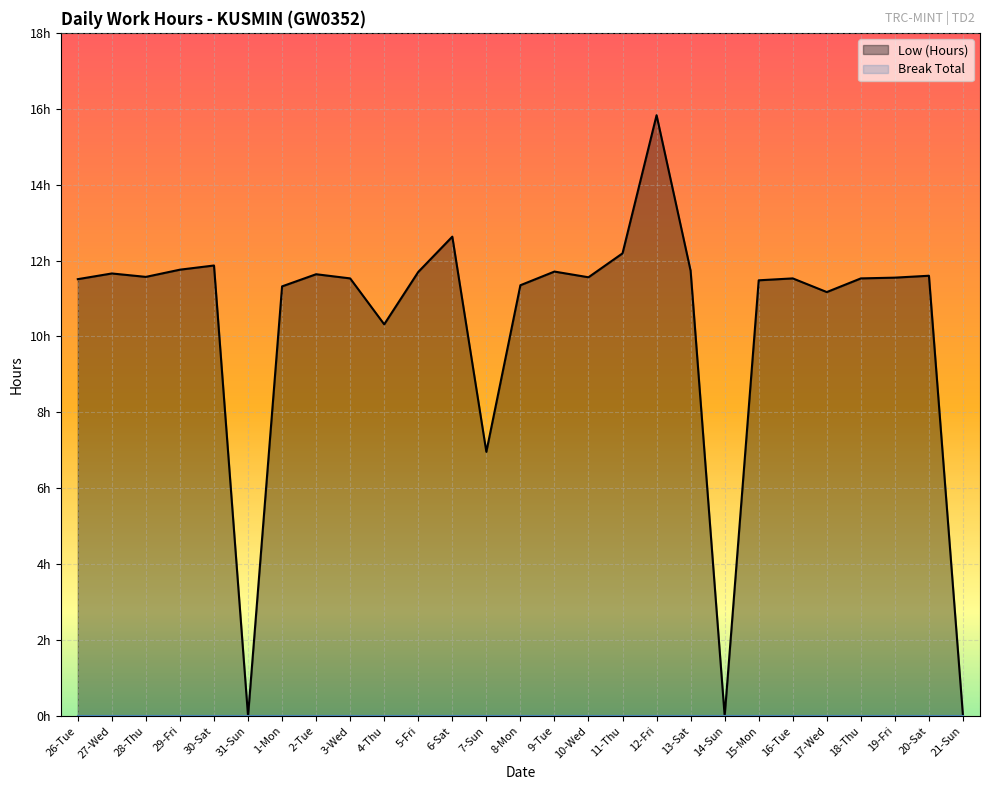

How many values are below 11?

5